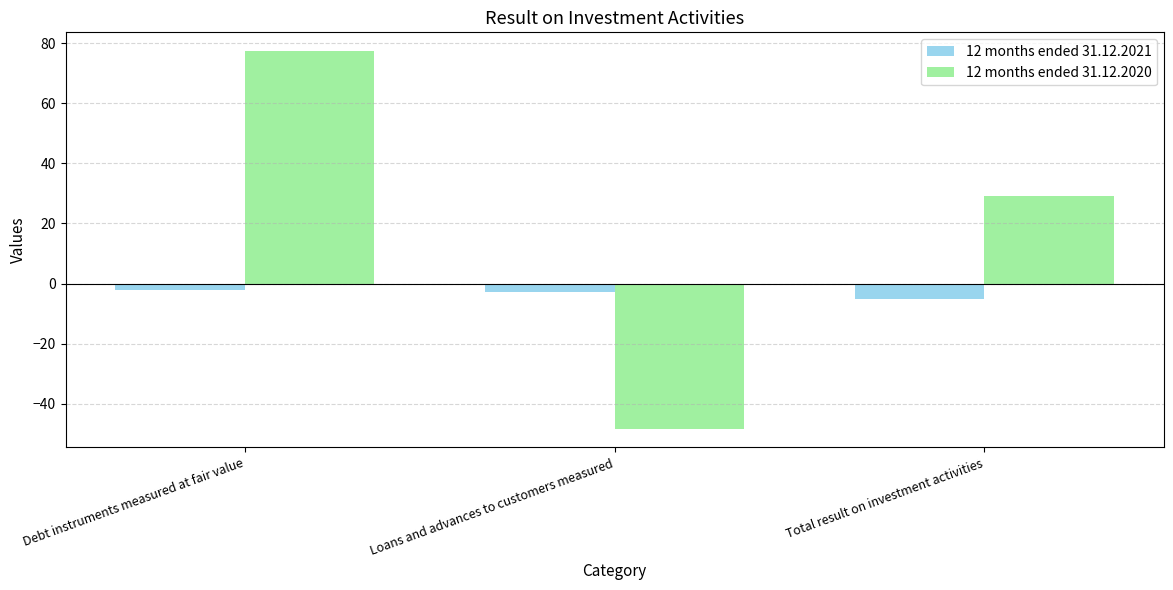

The 12 months ended 31.12.2020 series shows -67.1 at Loans and advances to customers measured. True or false?

False